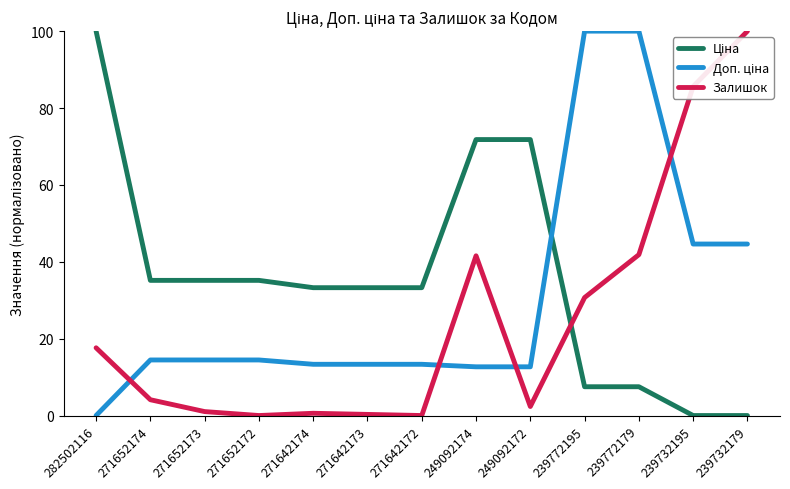

Which series changed the most between 271642174 and 239732195?

Залишок